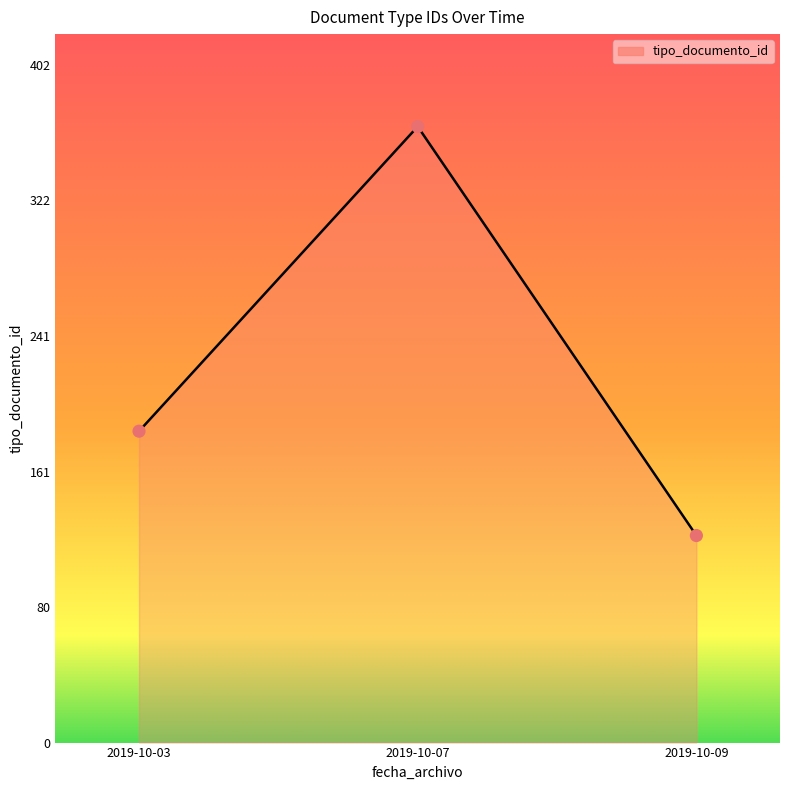

What is the change in value from 2019-10-03 to 2019-10-07?

+181